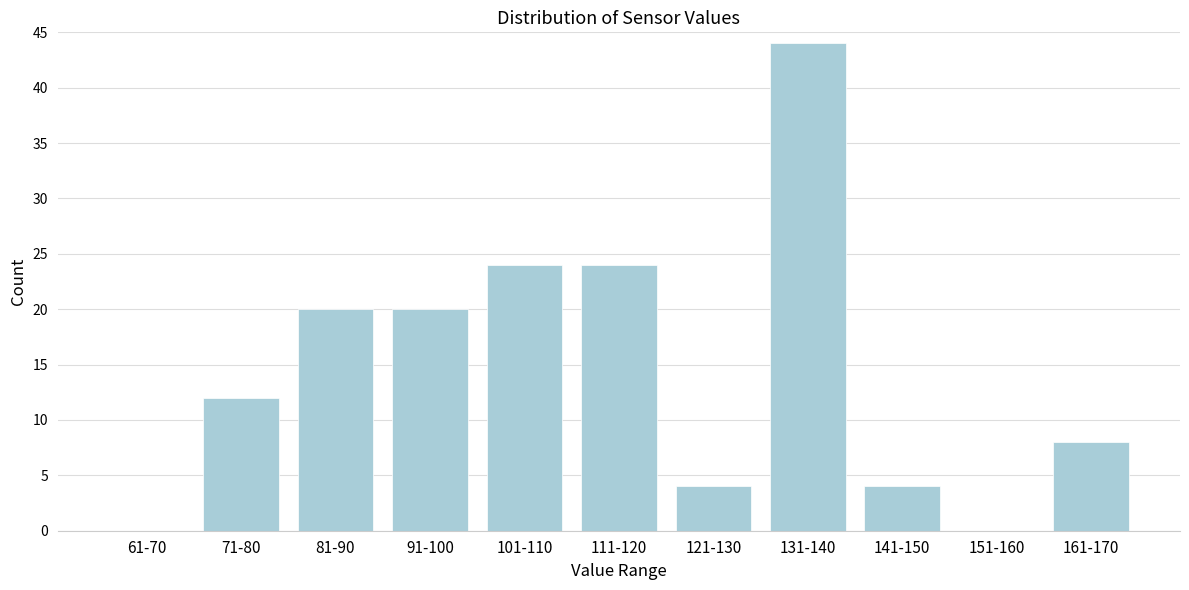

Reading right to left, list all the values displayed in this chart.

161-170=8	151-160=0	141-150=4	131-140=44	121-130=4	111-120=24	101-110=24	91-100=20	81-90=20	71-80=12	61-70=0